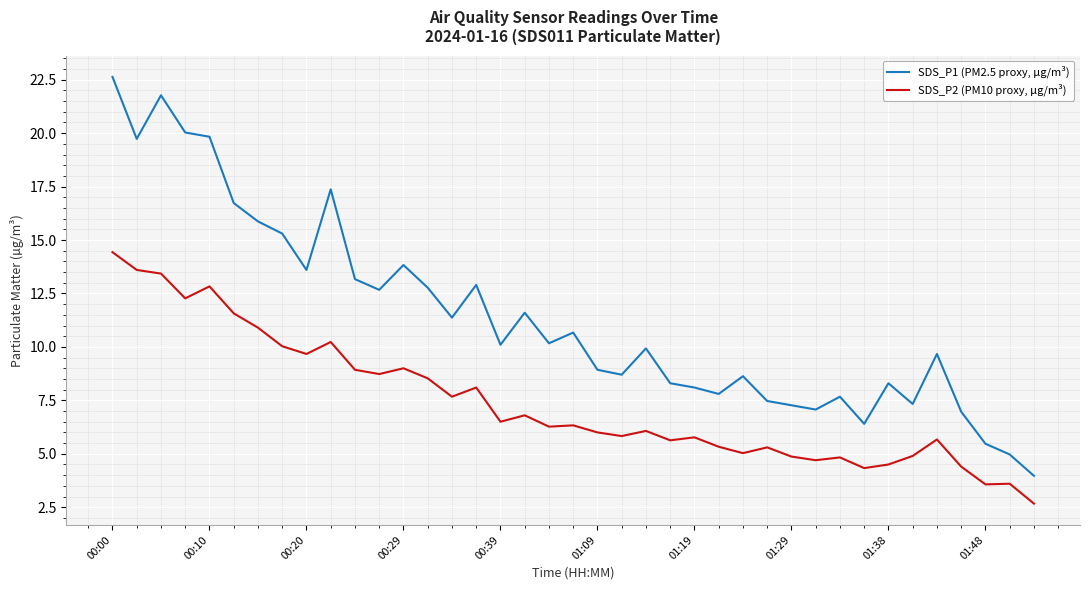

List the series in order of their peak value, highest first.

SDS_P1 (PM2.5 proxy, µg/m³), SDS_P2 (PM10 proxy, µg/m³)